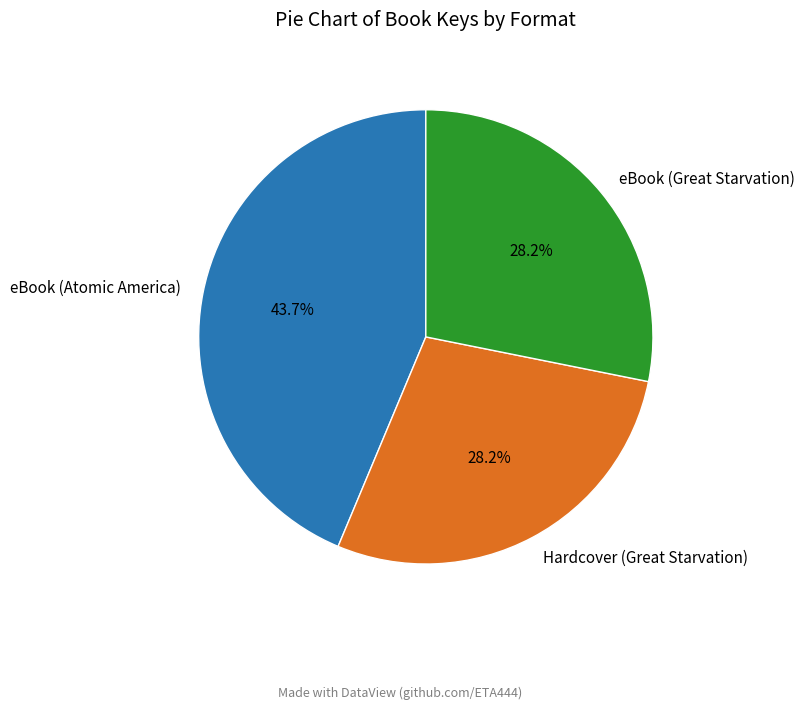

Is Hardcover (Great Starvation) the majority of the pie?

No